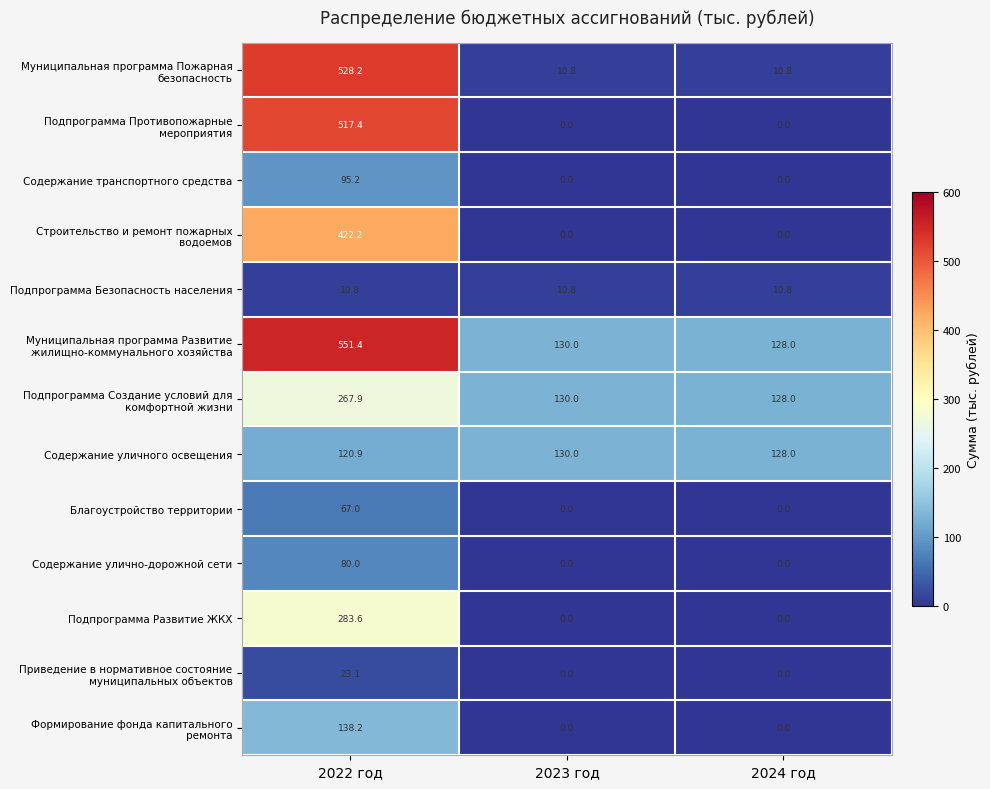

Is it true that Содержание уличного освещения equals 33.6 at 2023 год?

False